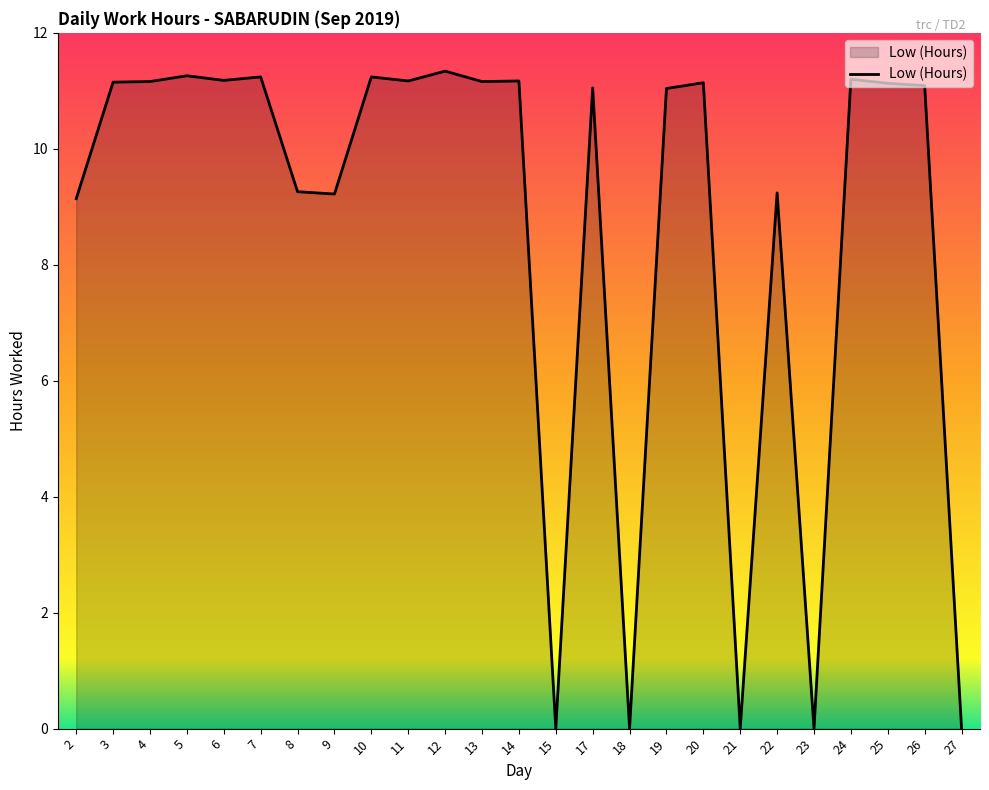

What is the greatest value displayed?

11.3